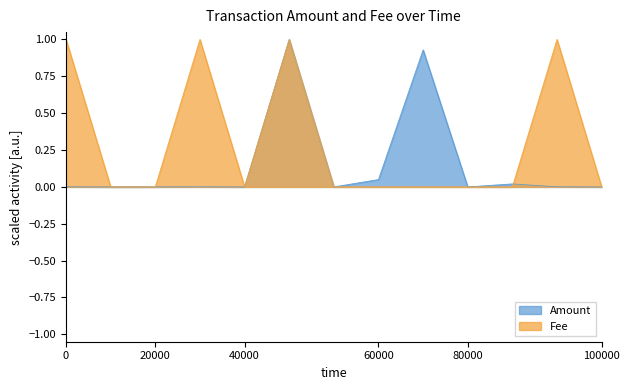

How many Fee values are between 0 and 1?

13